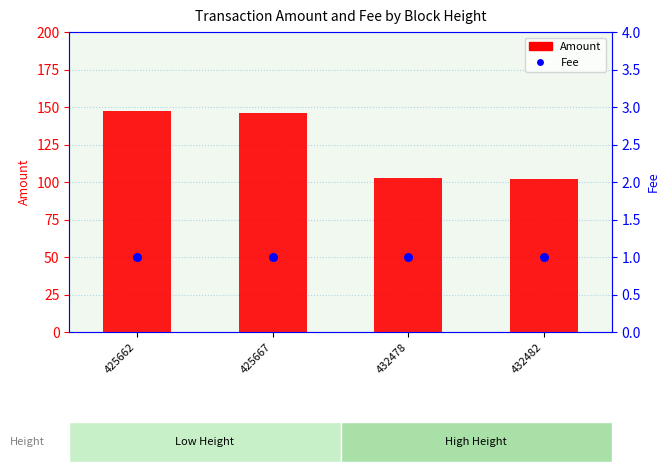

What is the total value across all series at 425662?

148.2